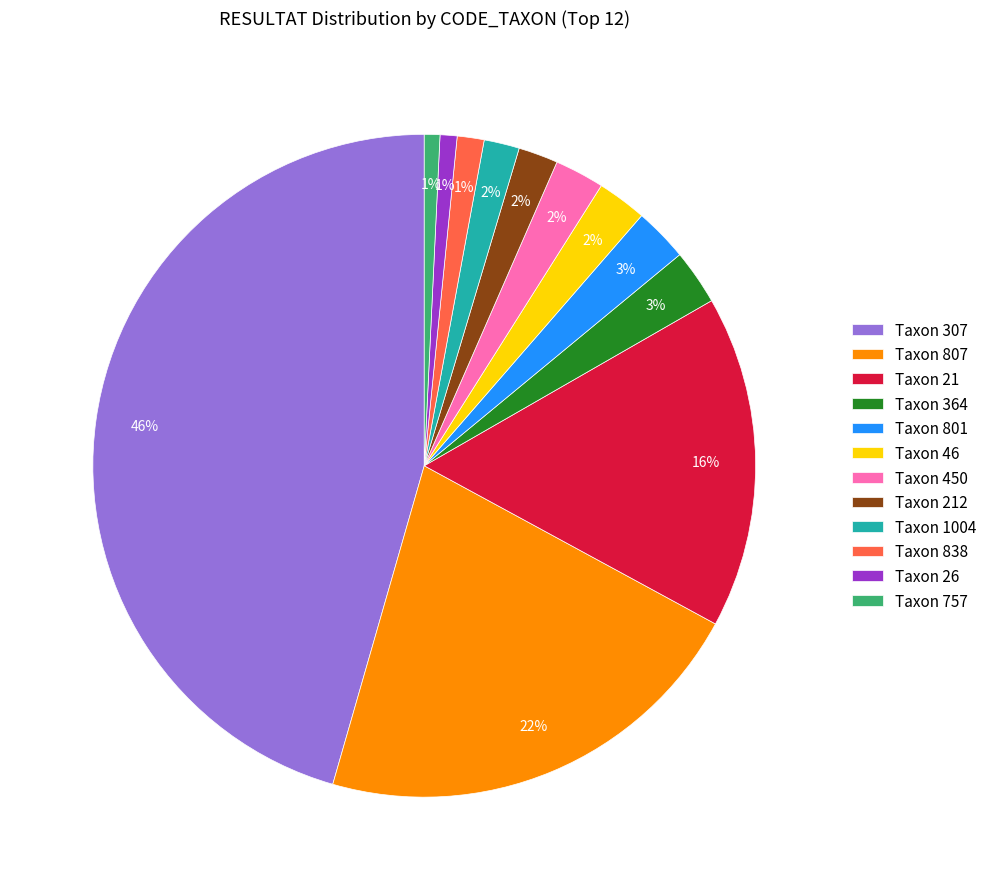

Which category has the biggest portion of the pie?

Taxon 307